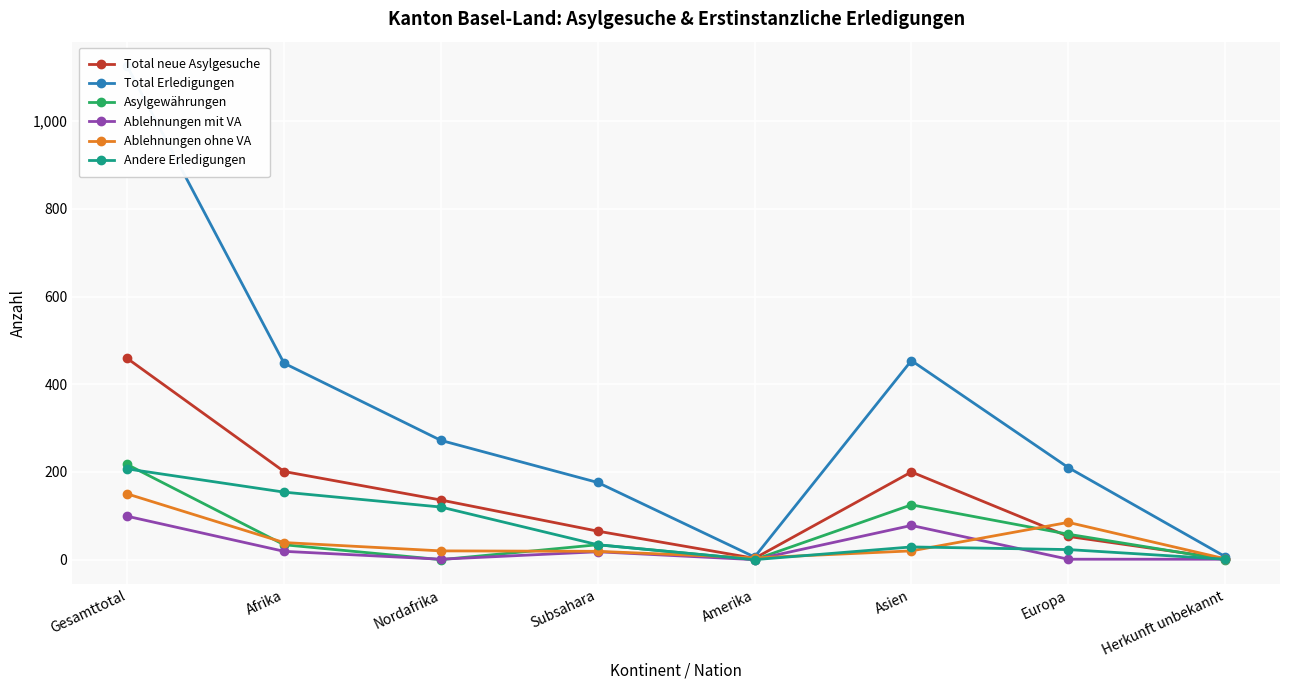

Which series has the widest spread of values?

Total Erledigungen